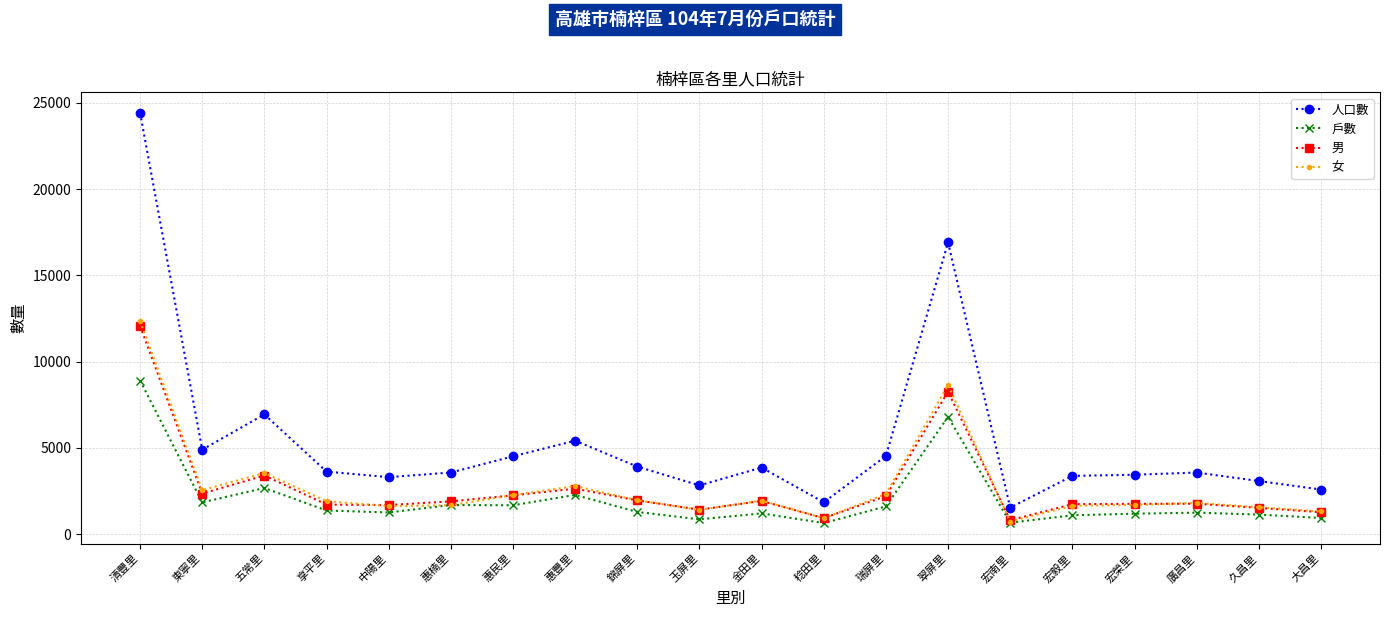

At which category does 男 reach its first local peak?

五常里